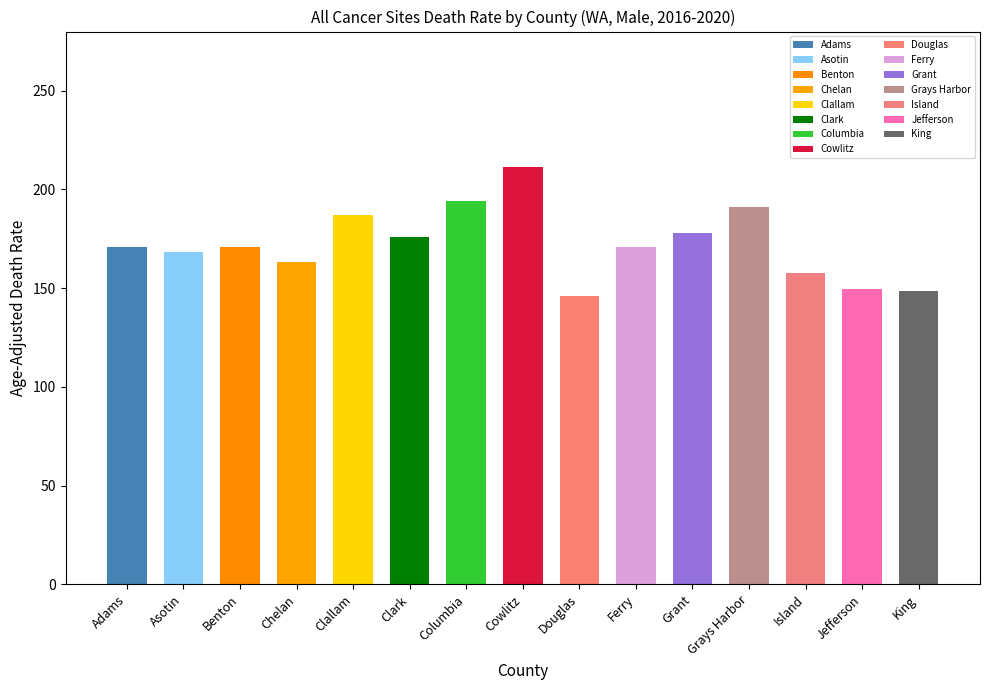

The value at Asotin is 226.2. True or false?

False